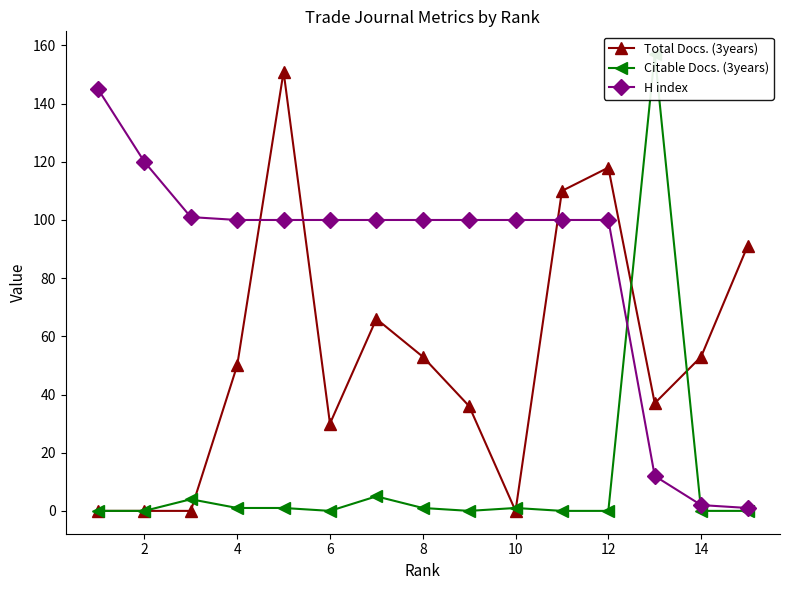

Which series ends up on top after the final intersection of Total Docs. (3years) and H index?

Total Docs. (3years)